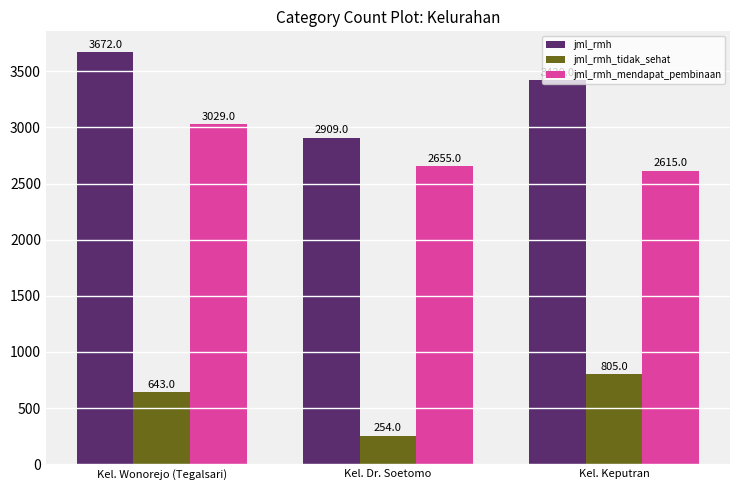

Are the bars horizontal?

No